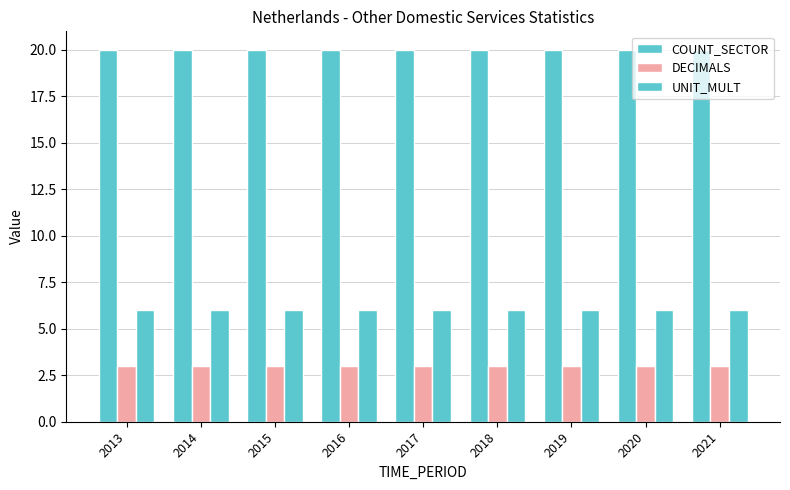

At which category is the sum across all series the highest?

2013